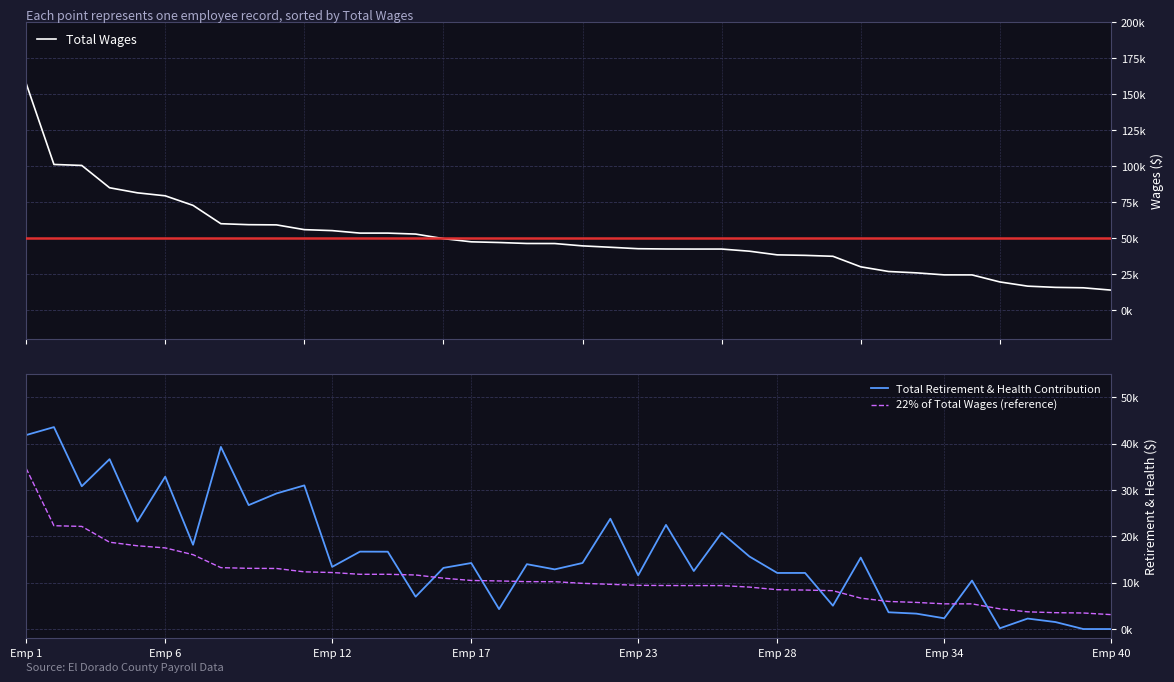

What is the approximate value of 22% of Total Wages (reference) at 31?

5951.4